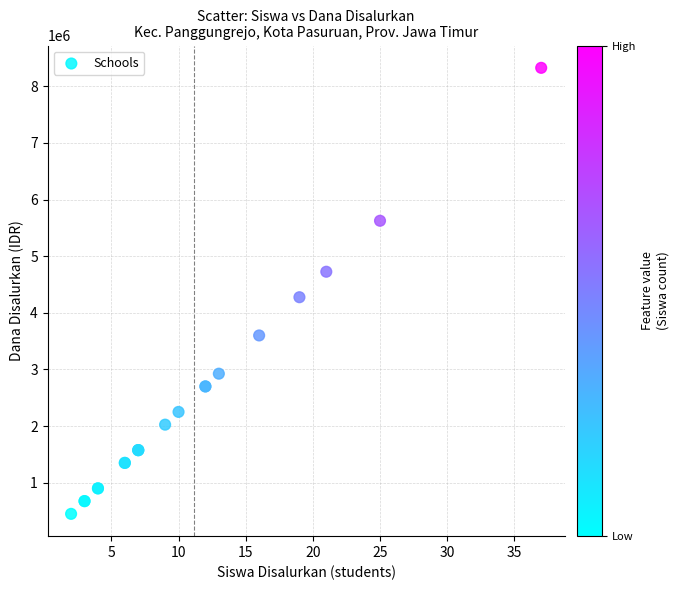

What Y value in the scatter plot is closest to 4387500?

4275000